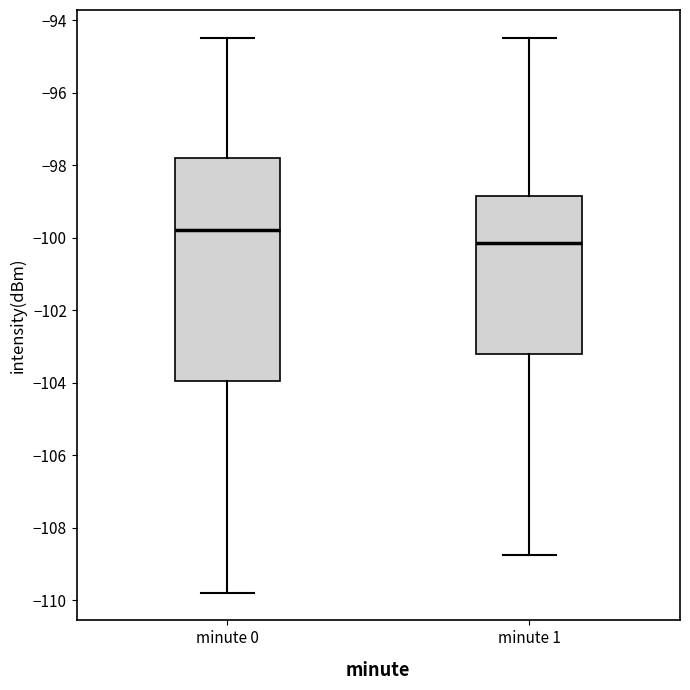

Which box is the tallest, from its lower edge to its upper edge?

minute 0